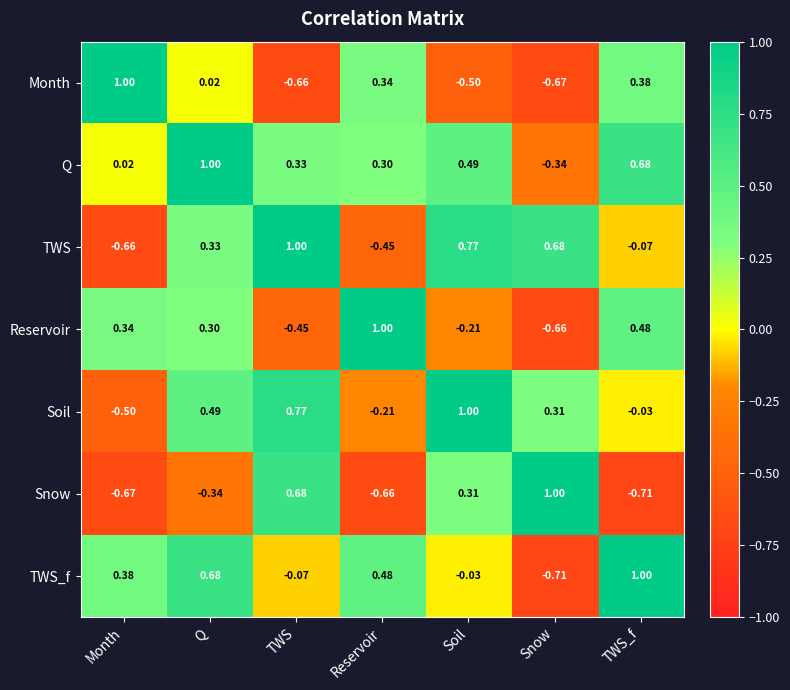

Which series changed the most between Q and Reservoir?

TWS